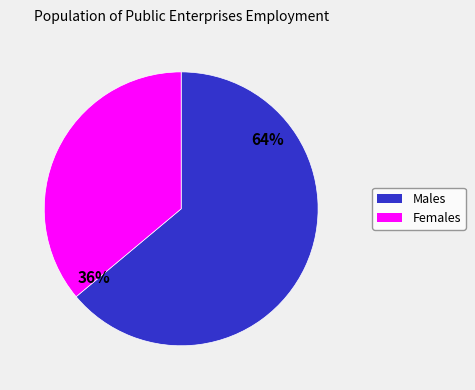

Is there any slice that represents more than half of the pie?

Yes